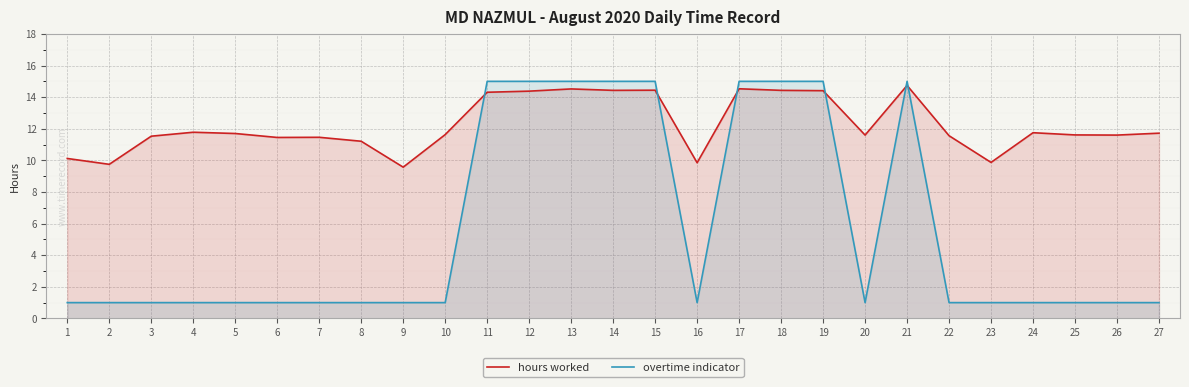

At which category is the sum across all series the highest?

21